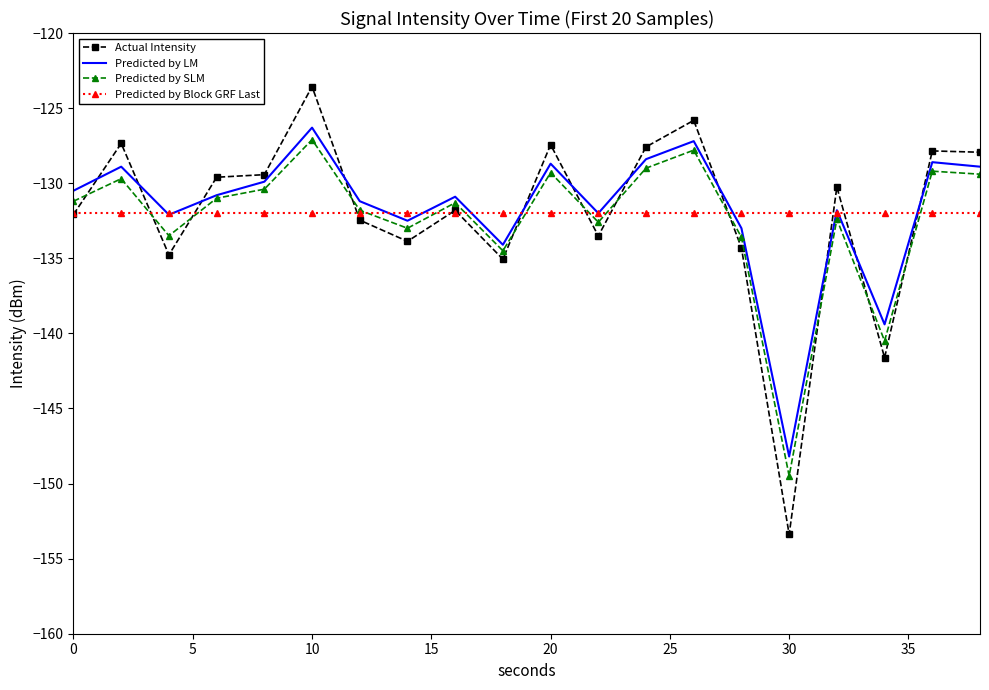

What is the smallest value displayed?

-153.4